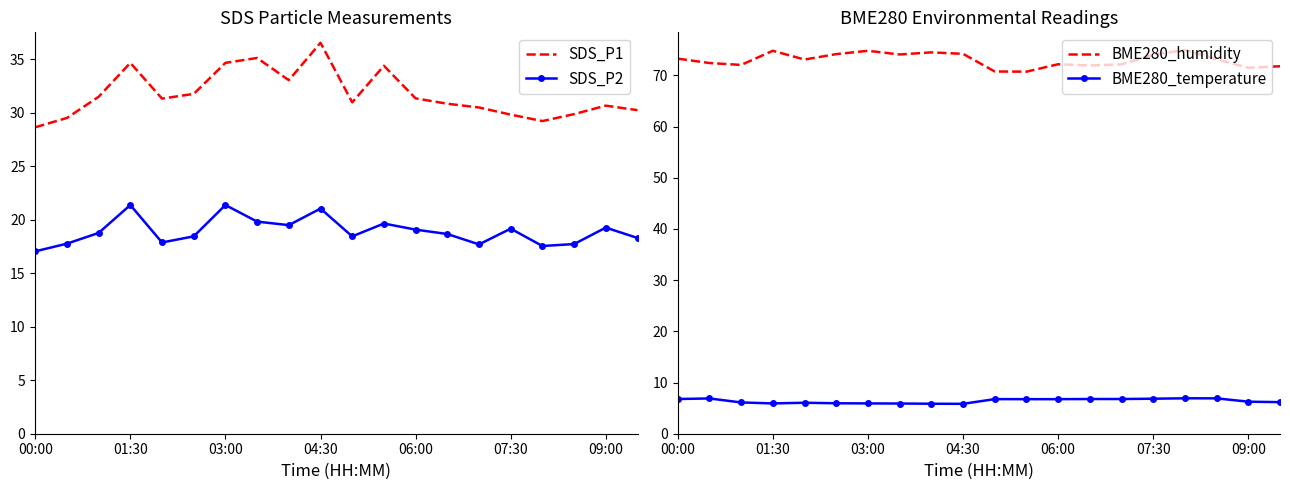

True or false: SDS_P2 and SDS_P1 intersect in this chart.

False